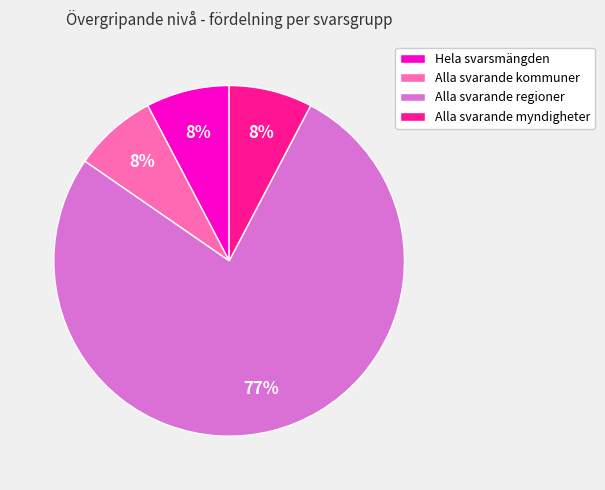

Which has a higher value, Alla svarande kommuner or Alla svarande regioner?

Alla svarande regioner